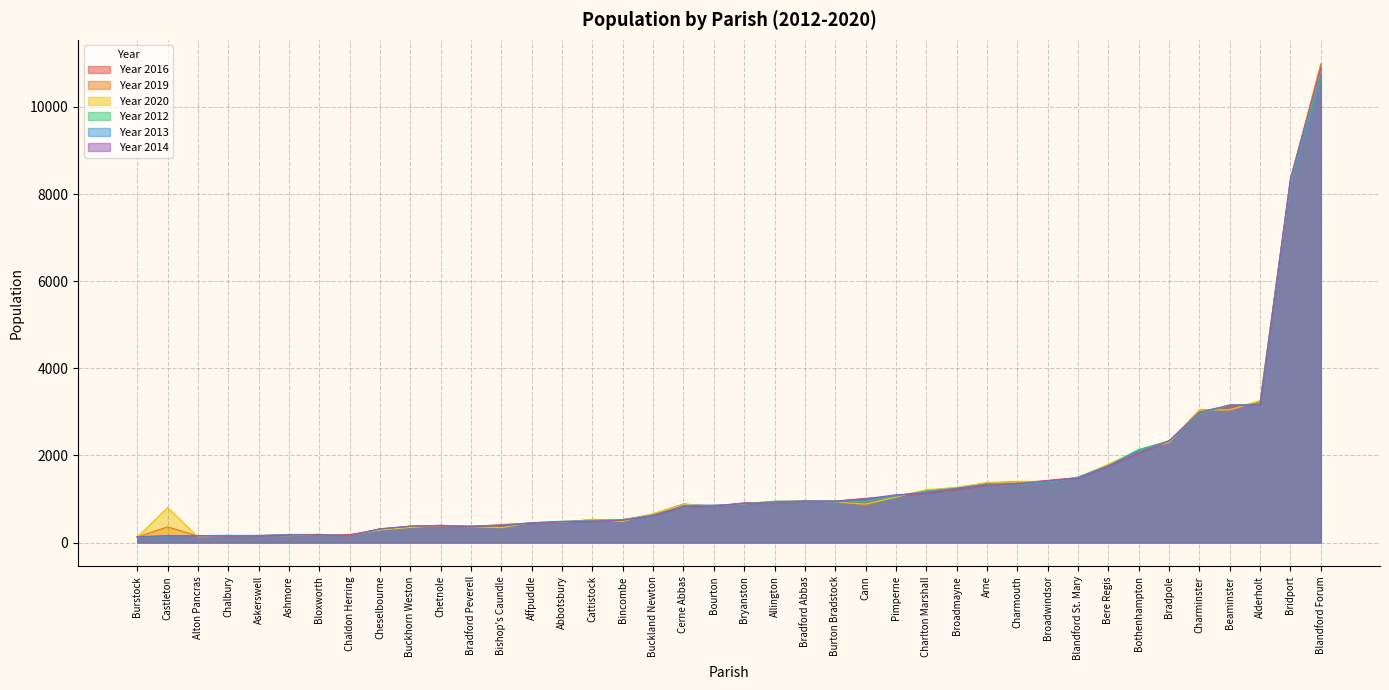

At which label does Year 2020 reach its peak?

Blandford Forum